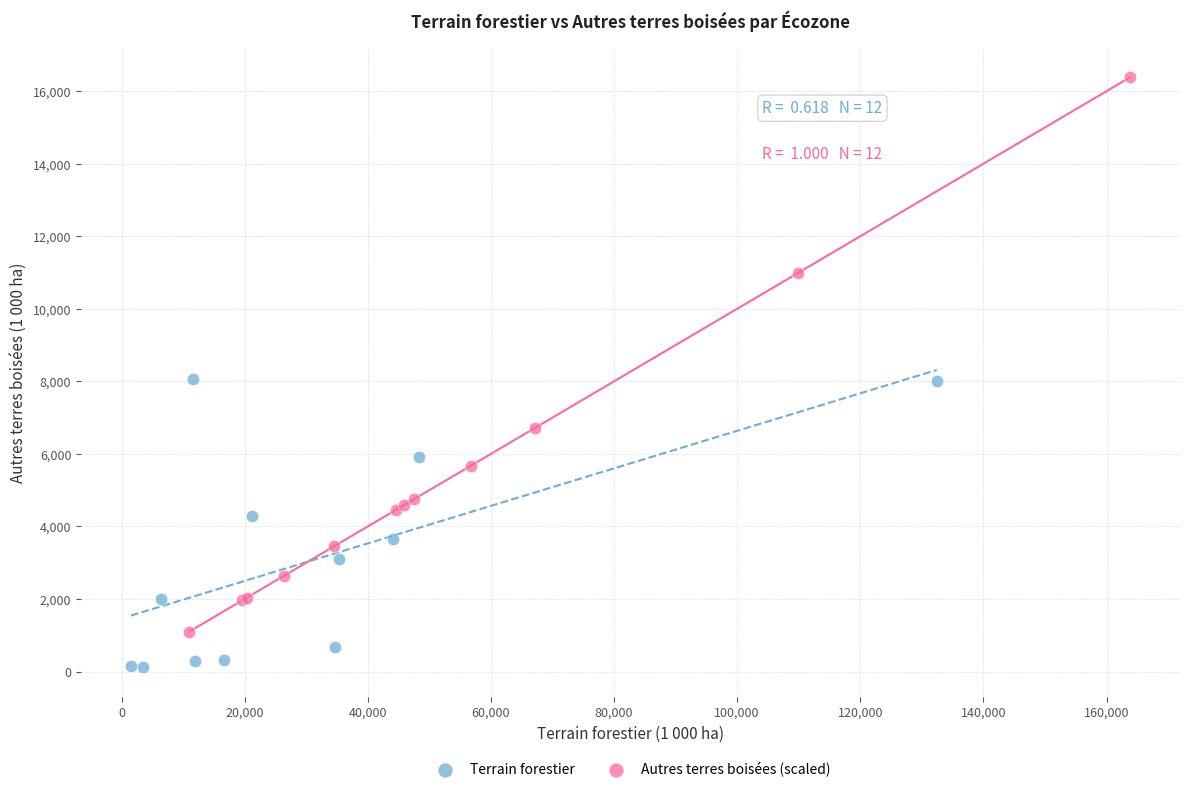

Which series reaches the maximum Y coordinate?

Autres terres boisées (scaled)